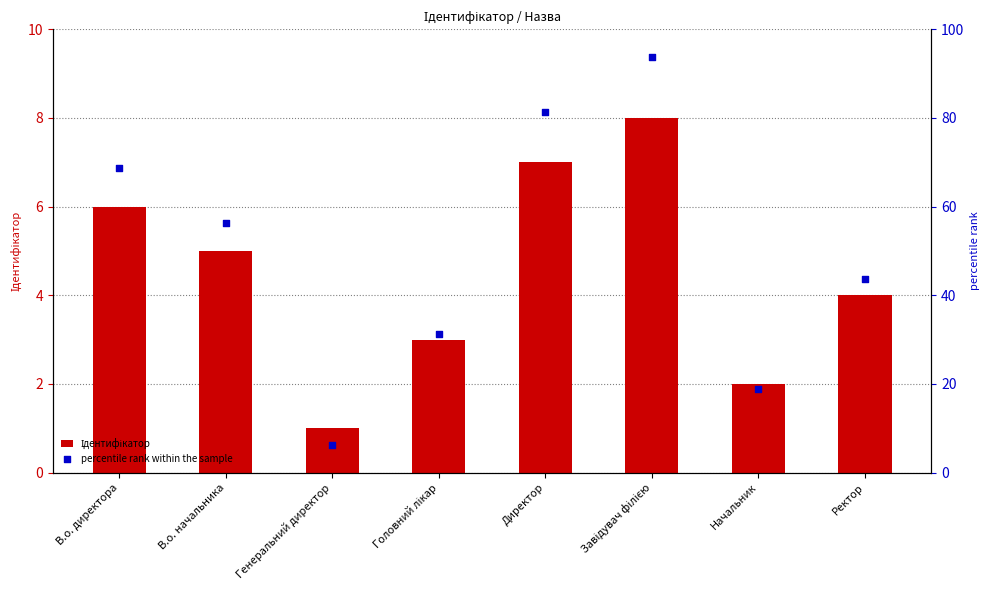

Which series has the largest Y range (max minus min)?

percentile rank within the sample